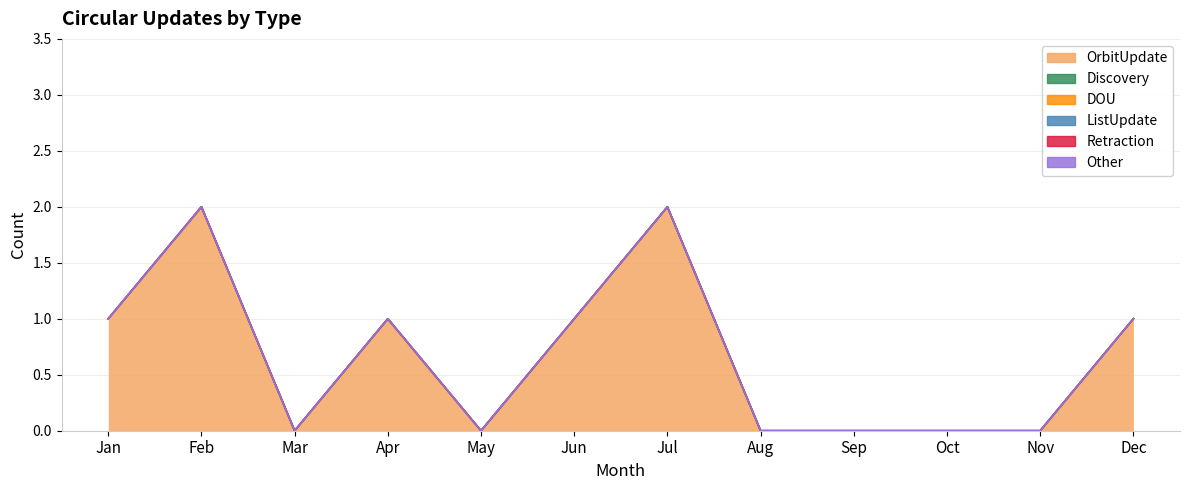

Reading left to right, list all the values displayed in this chart.

OrbitUpdate: 1	2	0	1	0	1	2	0	0	0	0	1
Discovery: 0	0	0	0	0	0	0	0	0	0	0	0
DOU: 0	0	0	0	0	0	0	0	0	0	0	0
ListUpdate: 0	0	0	0	0	0	0	0	0	0	0	0
Retraction: 0	0	0	0	0	0	0	0	0	0	0	0
Other: 0	0	0	0	0	0	0	0	0	0	0	0